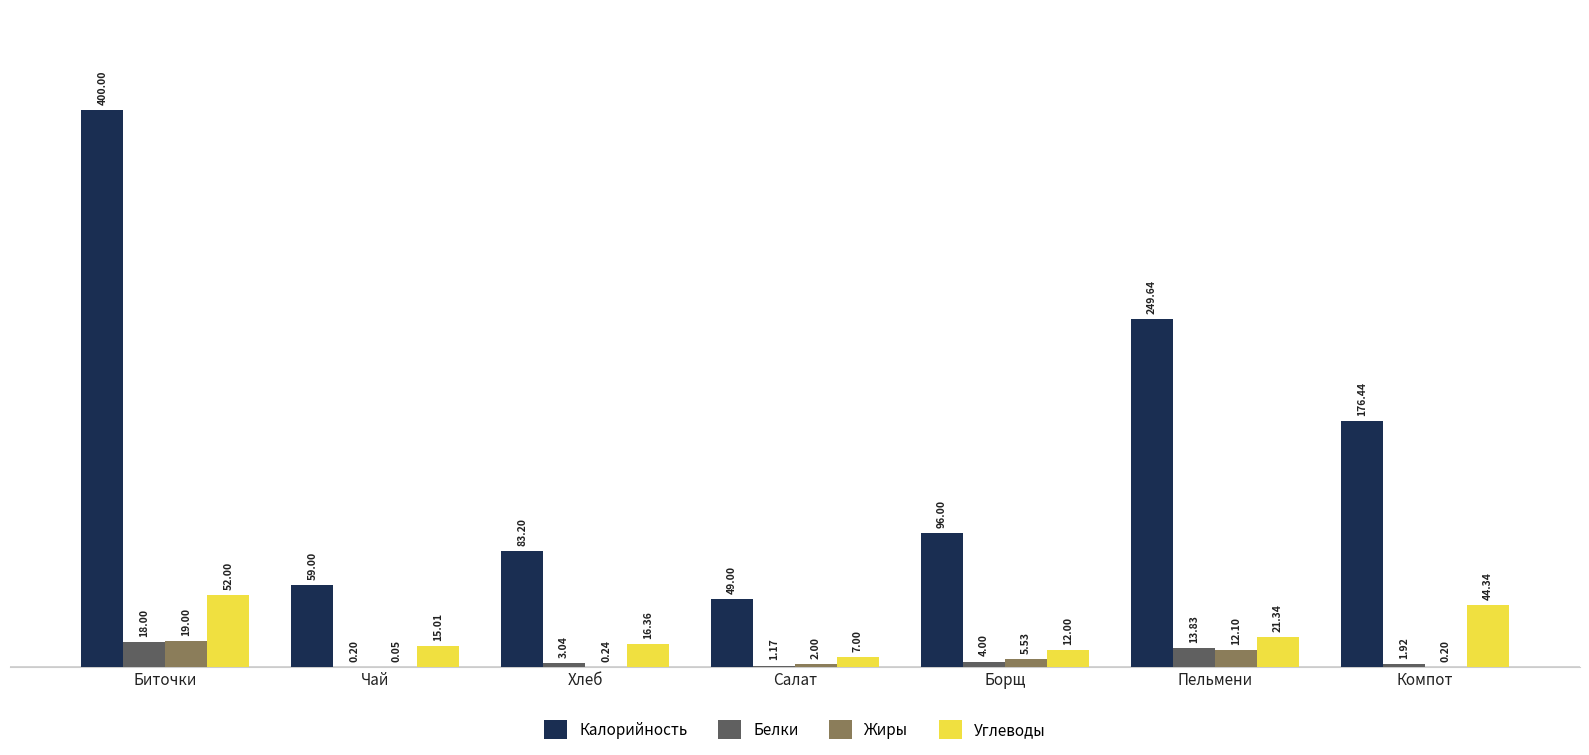

Is the value of Белки at Биточки greater than the value of Жиры at Хлеб?

Yes